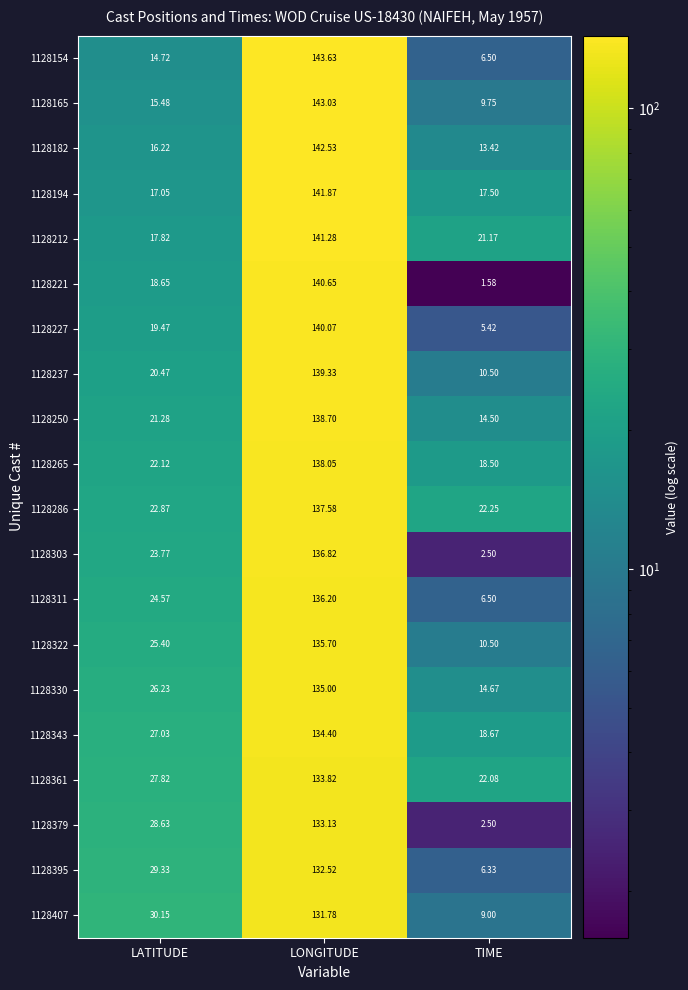

At which category does the chart reach its minimum across all series?

TIME